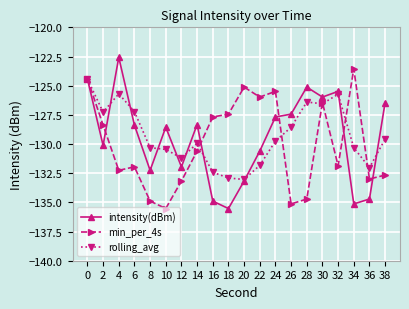

The value of rolling_avg at 36 is -132.0. True or false?

True